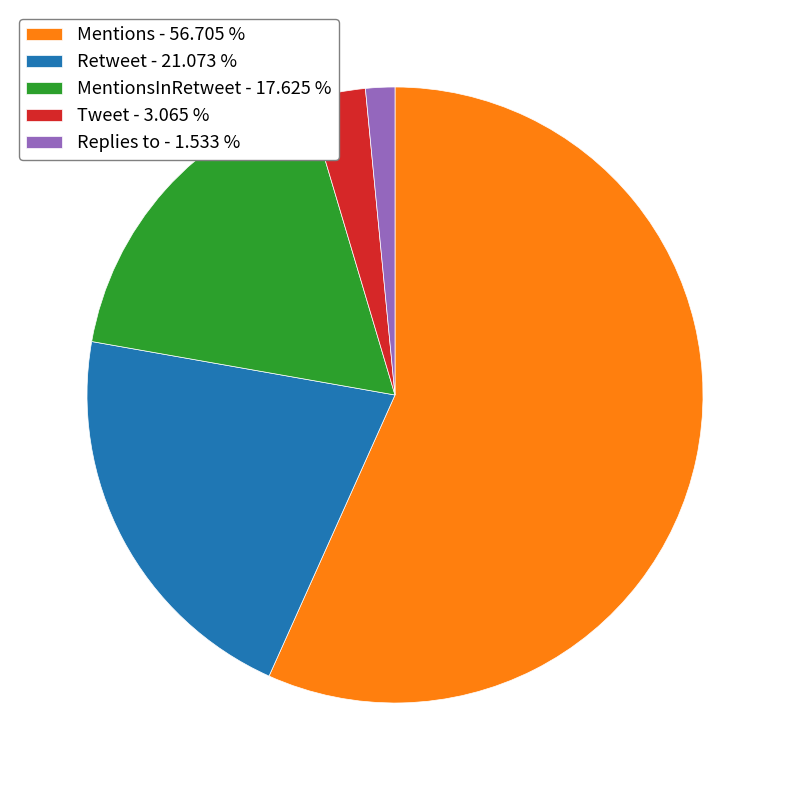

Which has a higher value, Tweet - 3.065 % or Retweet - 21.073 %?

Retweet - 21.073 %